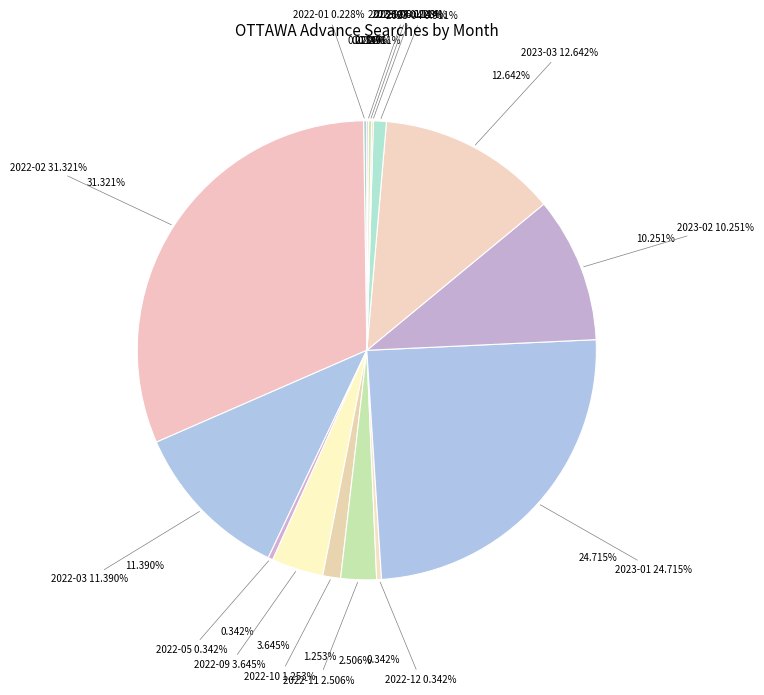

Count the number of slices in the pie.

20